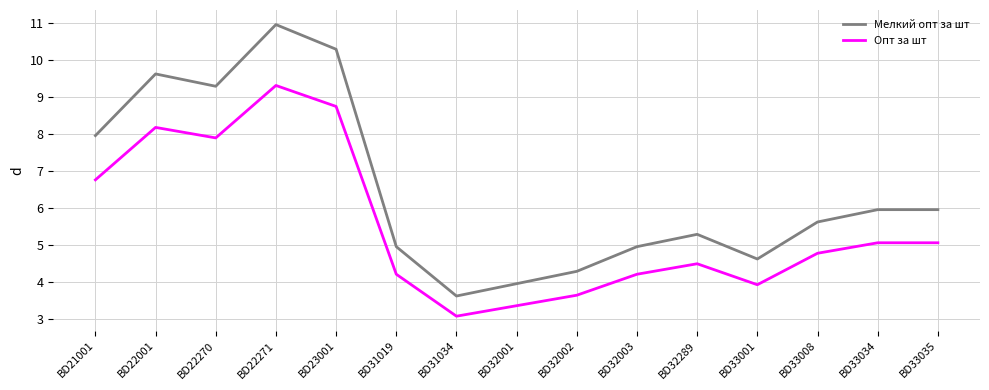

Reading left to right, what are all the values shown in this chart?

Мелкий опт за шт: 8.0	9.6	9.3	11.0	10.3	5.0	3.6	4.0	4.3	5.0	5.3	4.6	5.6	6.0	6.0
Опт за шт: 6.8	8.2	7.9	9.3	8.8	4.2	3.1	3.4	3.7	4.2	4.5	3.9	4.8	5.1	5.1